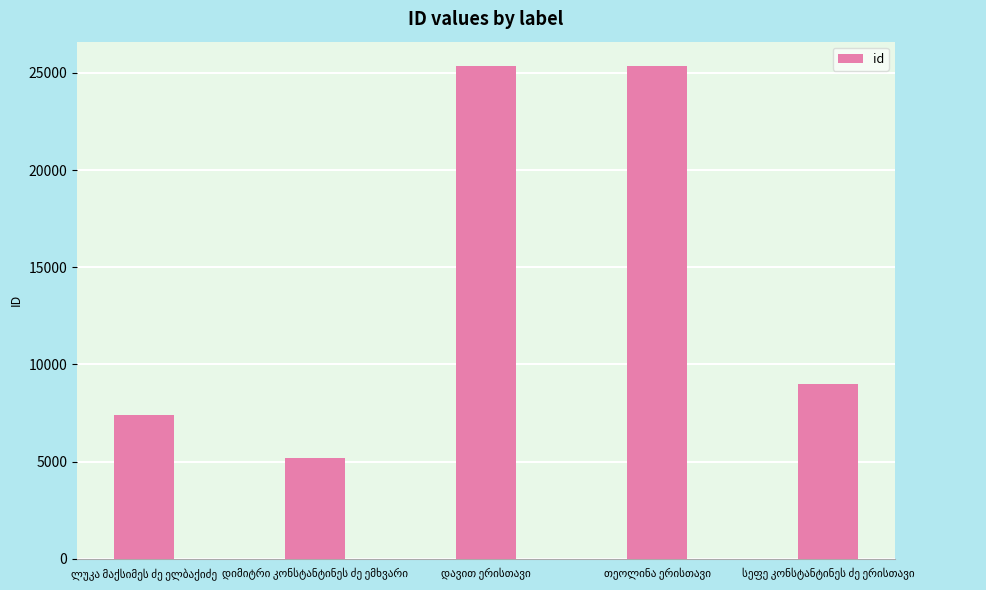

What is the value of the 1st bar from the left?

7406